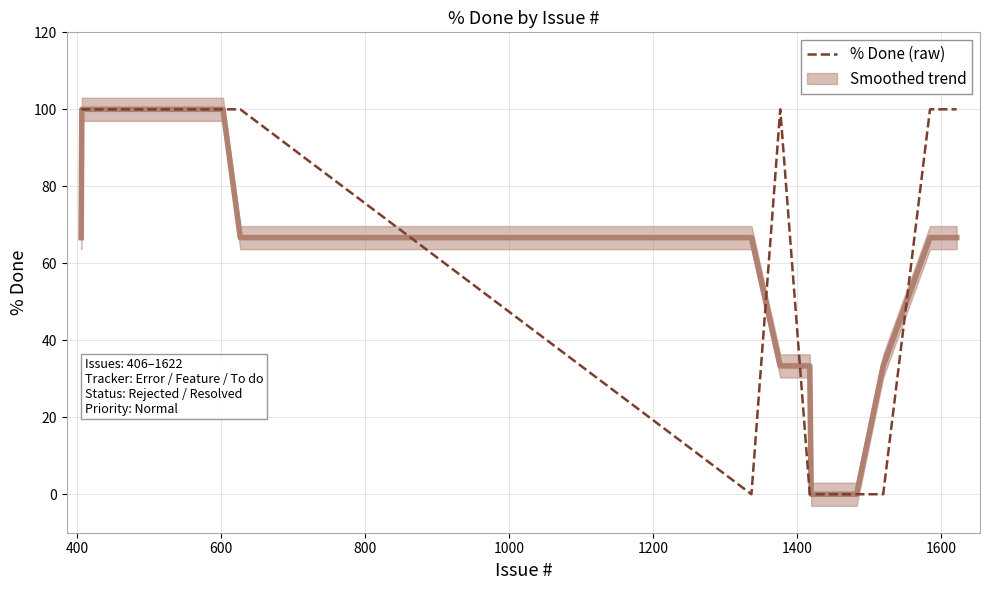

What is the highest value of the % Done (raw) series?

100